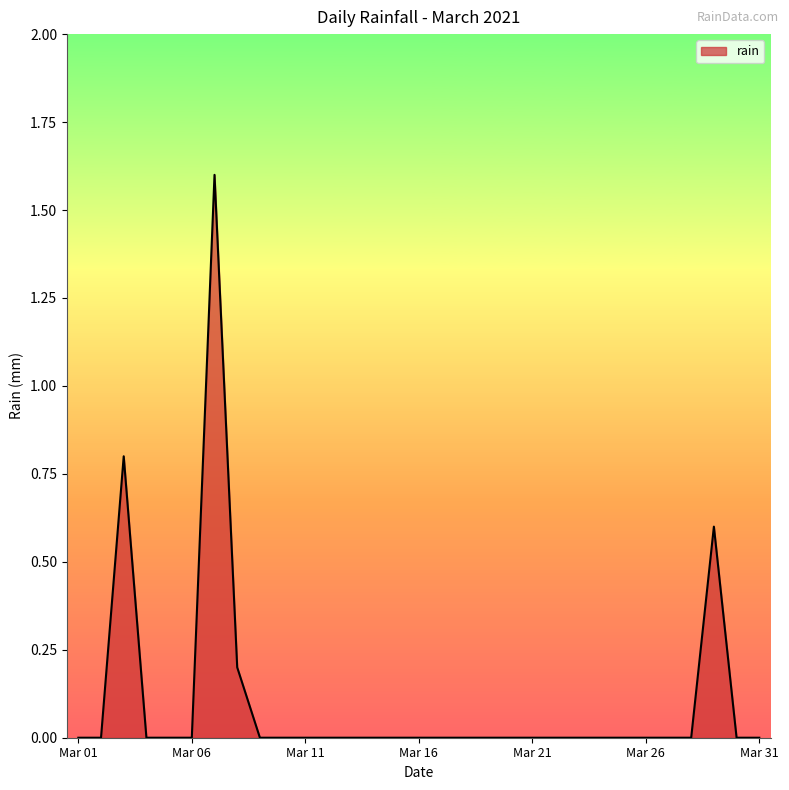

What is the sum of all values?

3.2